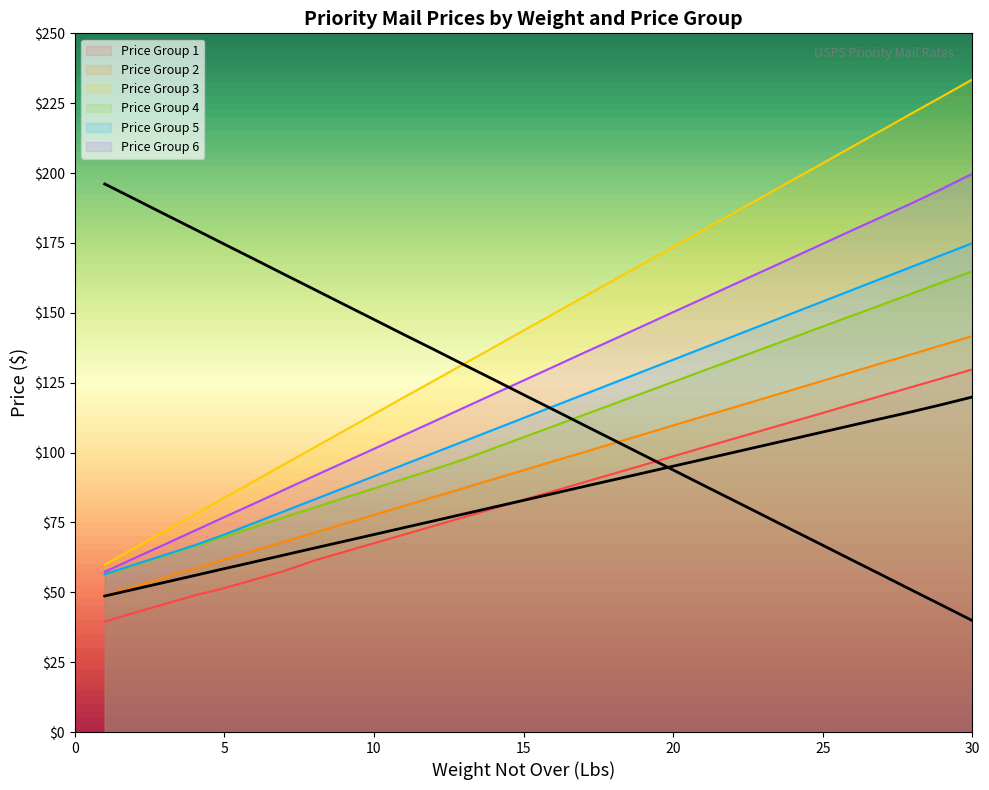

The value of Price Group 1 at 7 is 57.6. True or false?

True